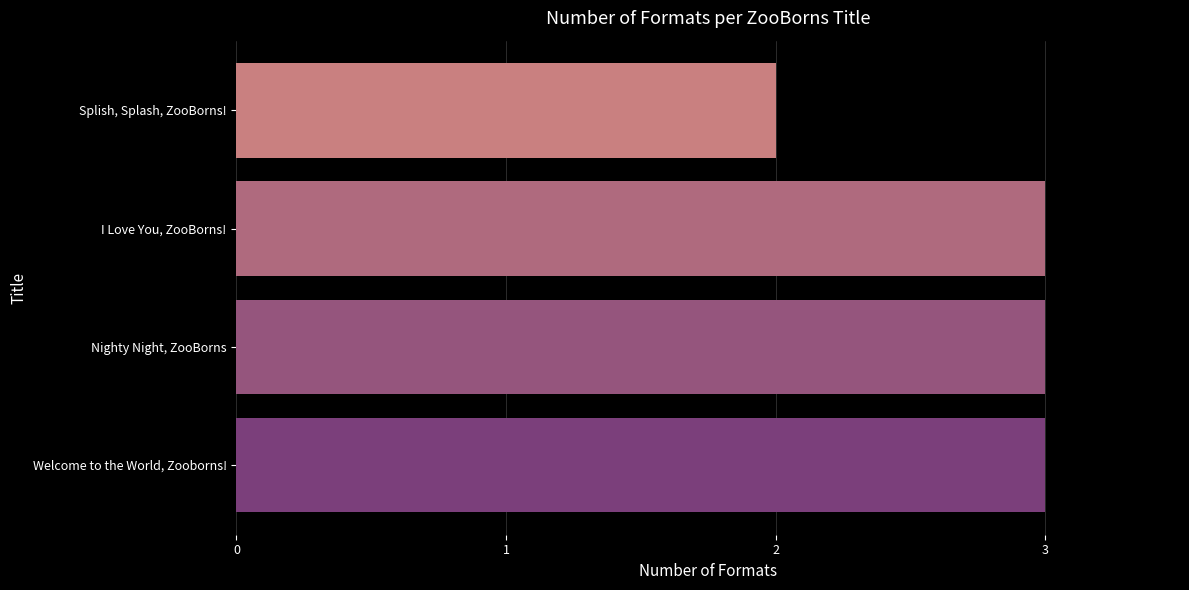

What is the sum of all values?

11